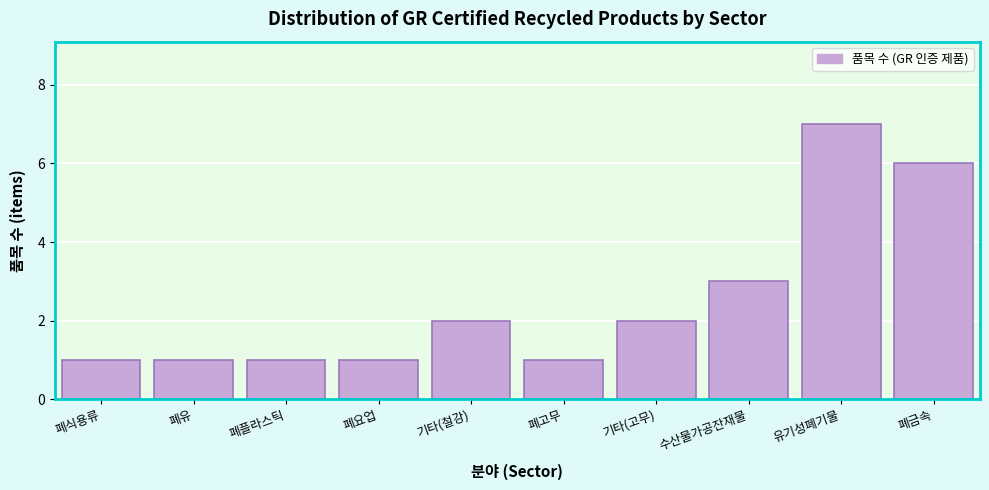

Reading right to left, extract all data points from this chart.

폐금속=6	유기성폐기물=7	수산물가공잔재물=3	기타(고무)=2	폐고무=1	기타(철강)=2	폐요업=1	폐플라스틱=1	폐유=1	폐식용류=1